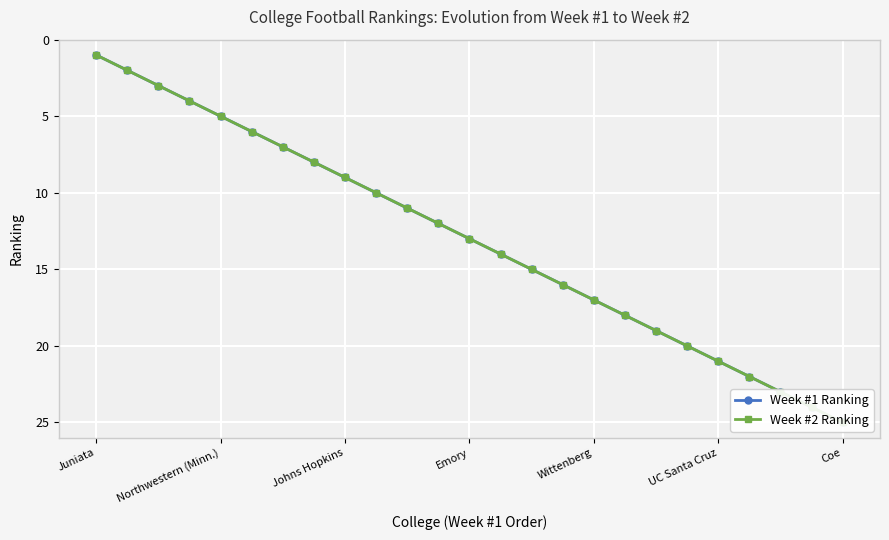

Does the chart display data point markers on the line(s)?

Yes